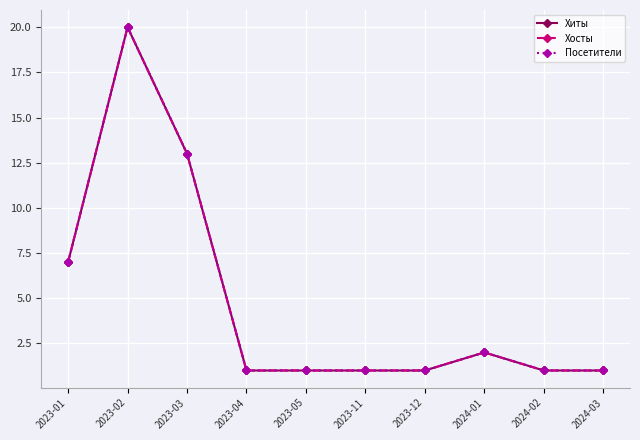

At how many categories does at least one series exceed 7?

2